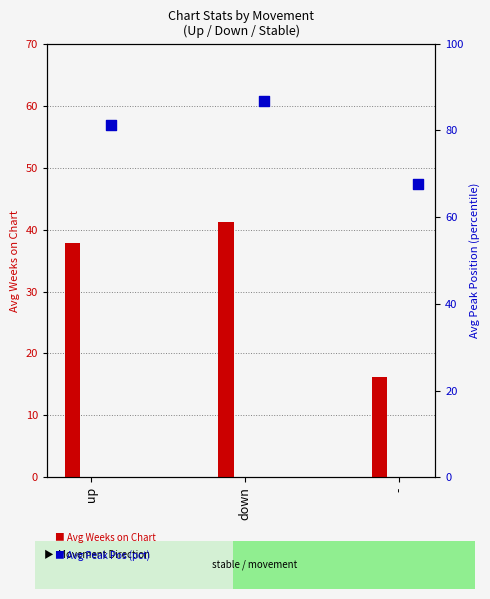

What are all the series names shown in the legend?

Avg Weeks on Chart, Avg Peak Position (pct)